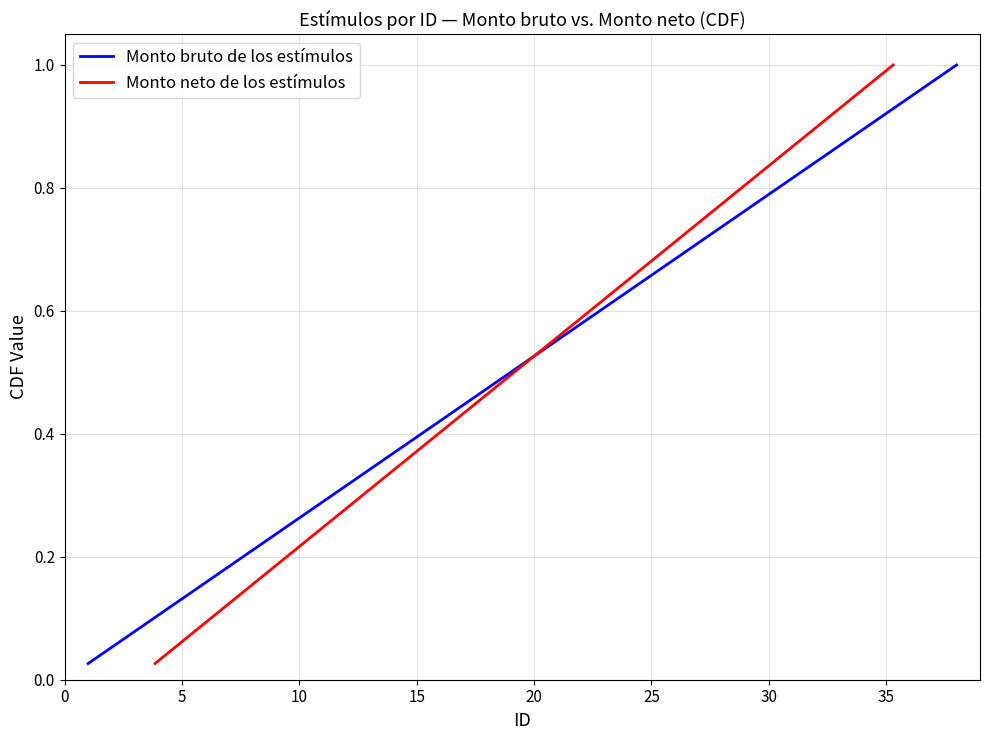

Is the value of Monto neto de los estímulos at 19 greater than the value of Monto bruto de los estímulos at 23?

No